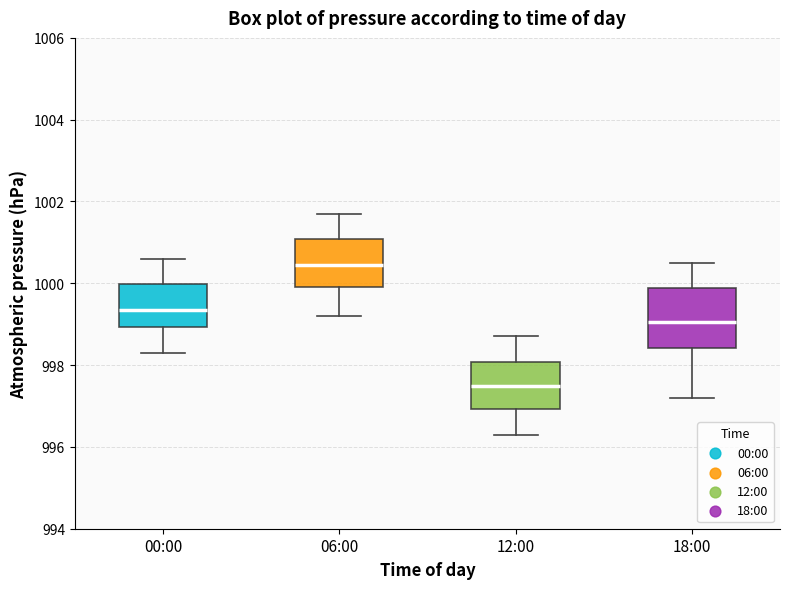

Reading left to right, read every box against the y-axis: the position of its median line, the range the box covers, and the ends of its whiskers. The values are not printed on the chart, so give them approximately, as read against the axis.

00:00: median 999.4, box 999.0 to 1000.0, whiskers 998.4 to 1000.6
06:00: median 1000.4, box 1000.0 to 1001.0, whiskers 999.2 to 1001.8
12:00: median 997.6, box 997.0 to 998.0, whiskers 996.4 to 998.8
18:00: median 999.0, box 998.4 to 999.8, whiskers 997.2 to 1000.6